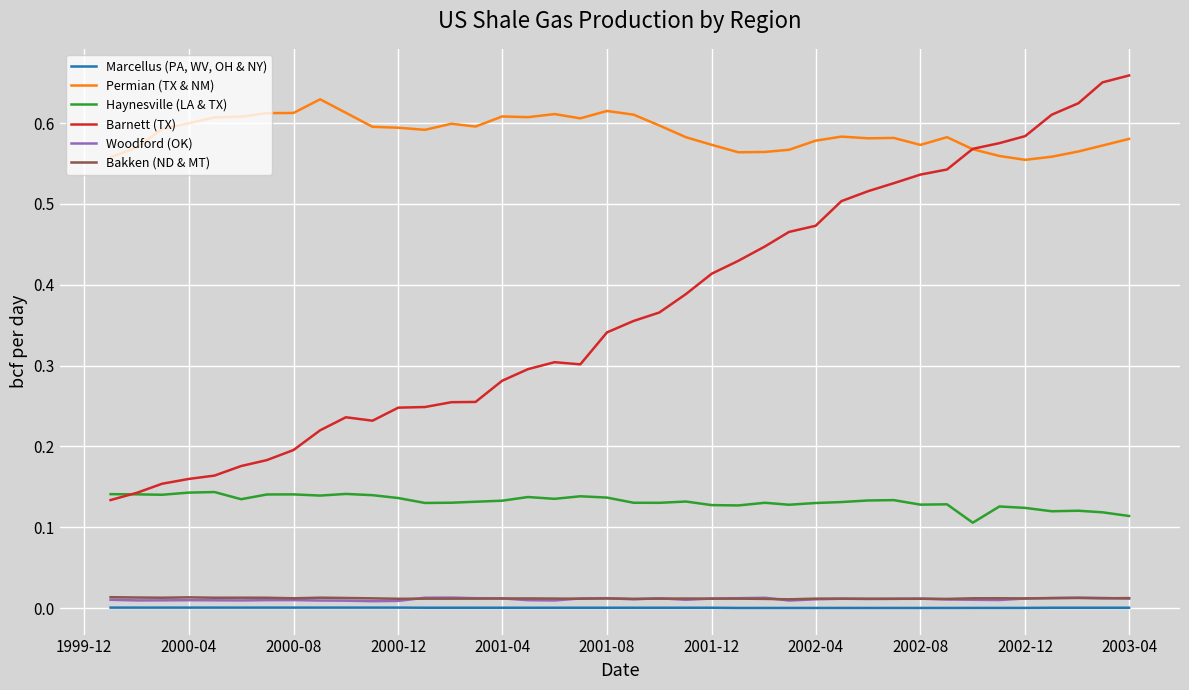

True or false: Haynesville (LA & TX) and Woodford (OK) intersect in this chart.

False